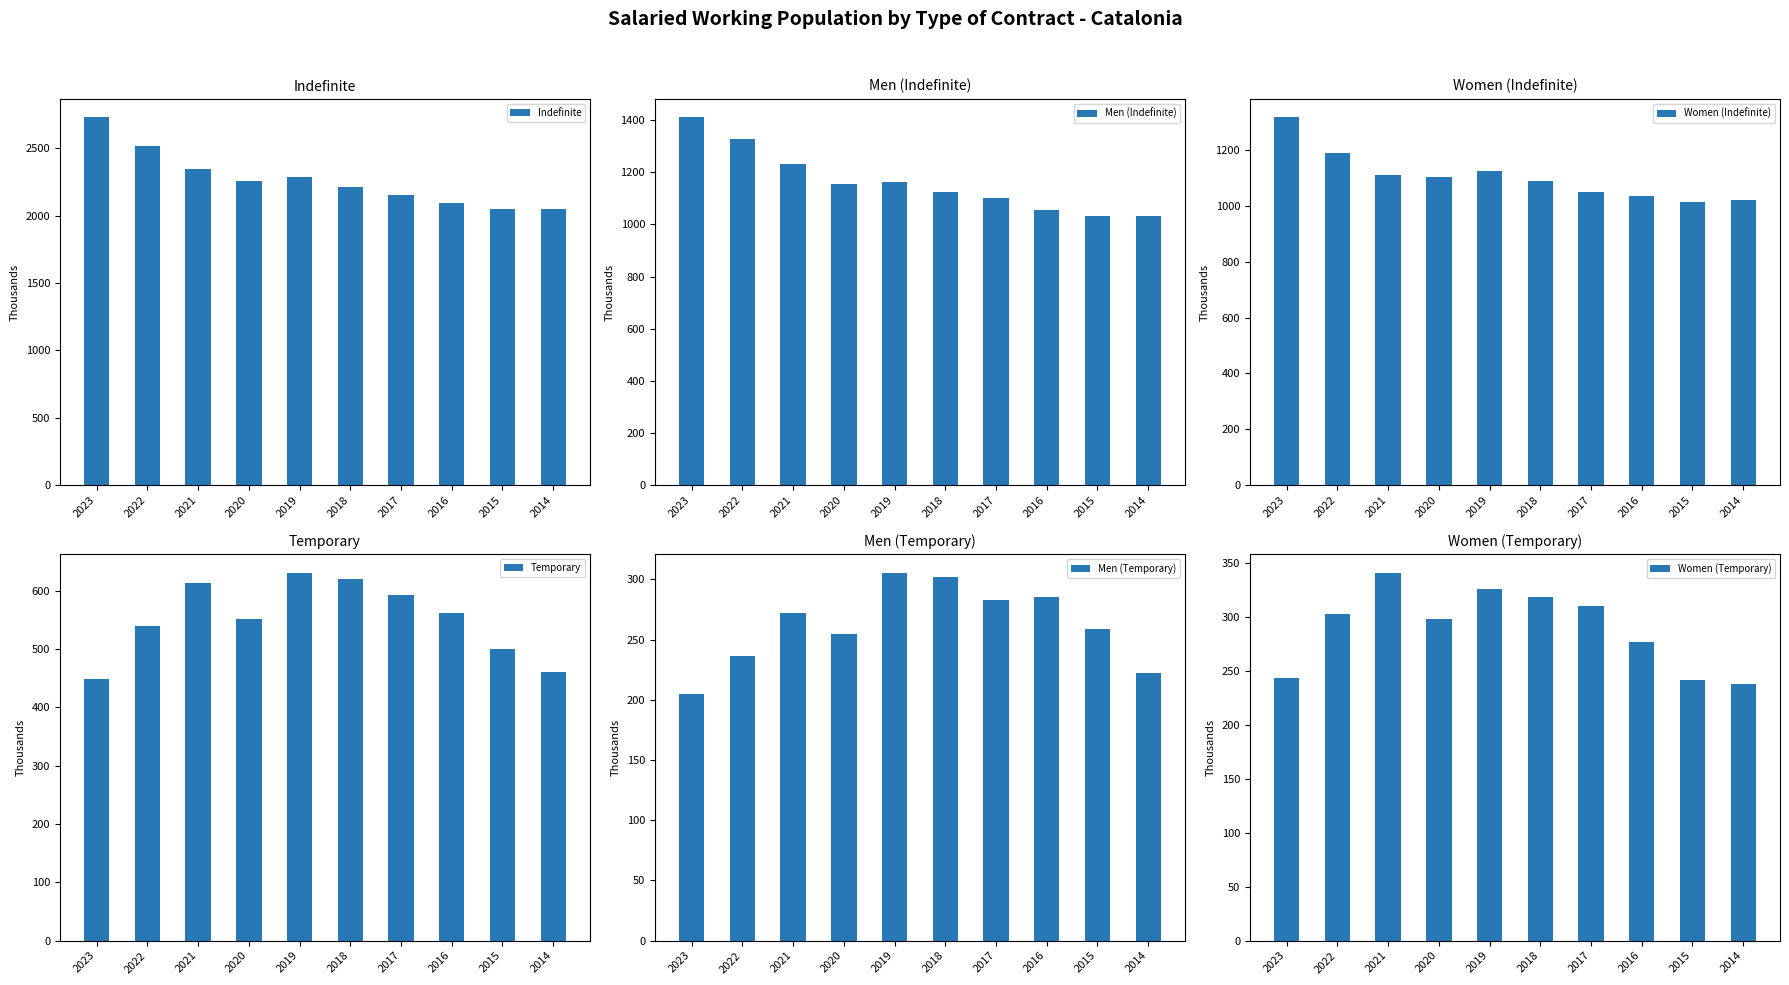

What is the sum of all Men (Indefinite) values?

11632.3